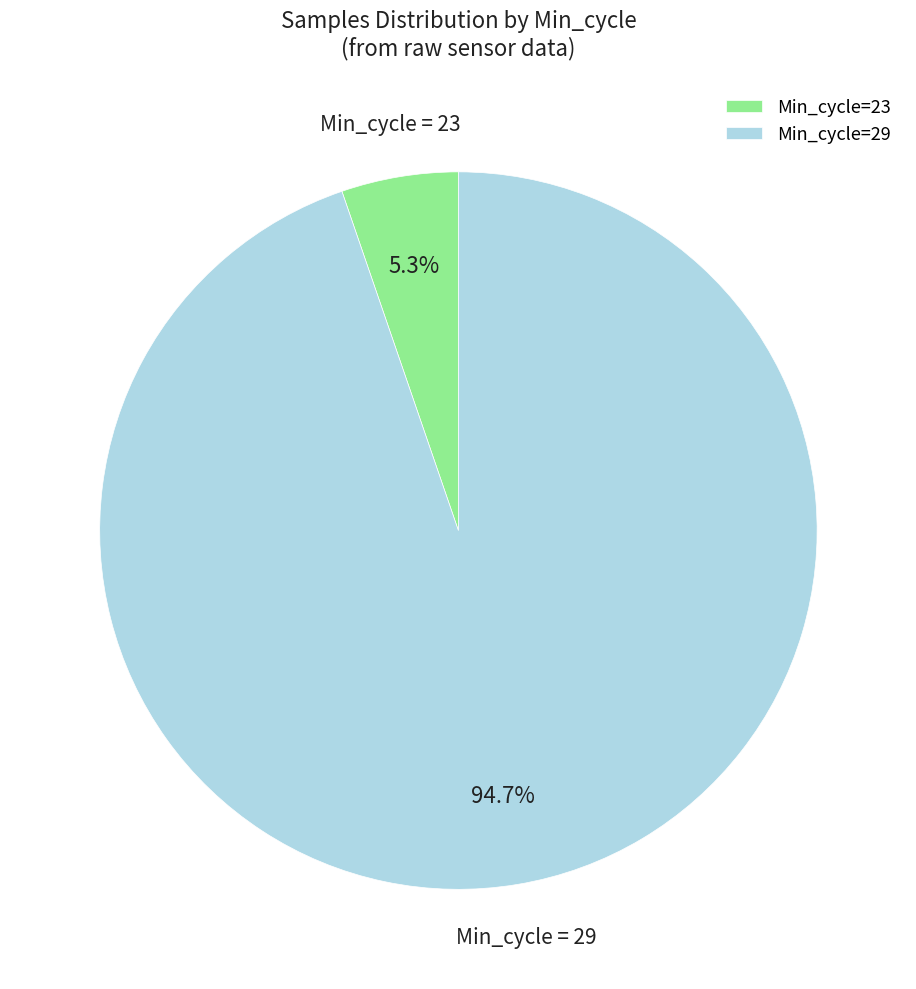

Is the sum of Min_cycle=29 and Min_cycle=23 greater than half?

Yes